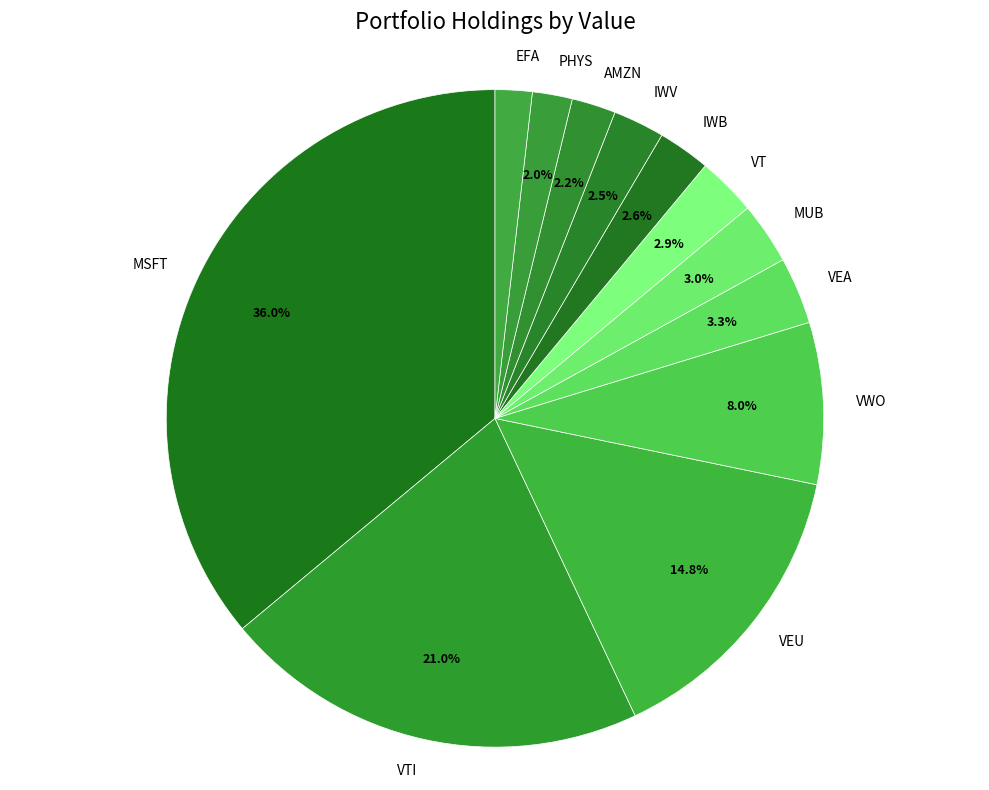

To the nearest percent, what is the difference between the largest and smallest slice percentages?

34%